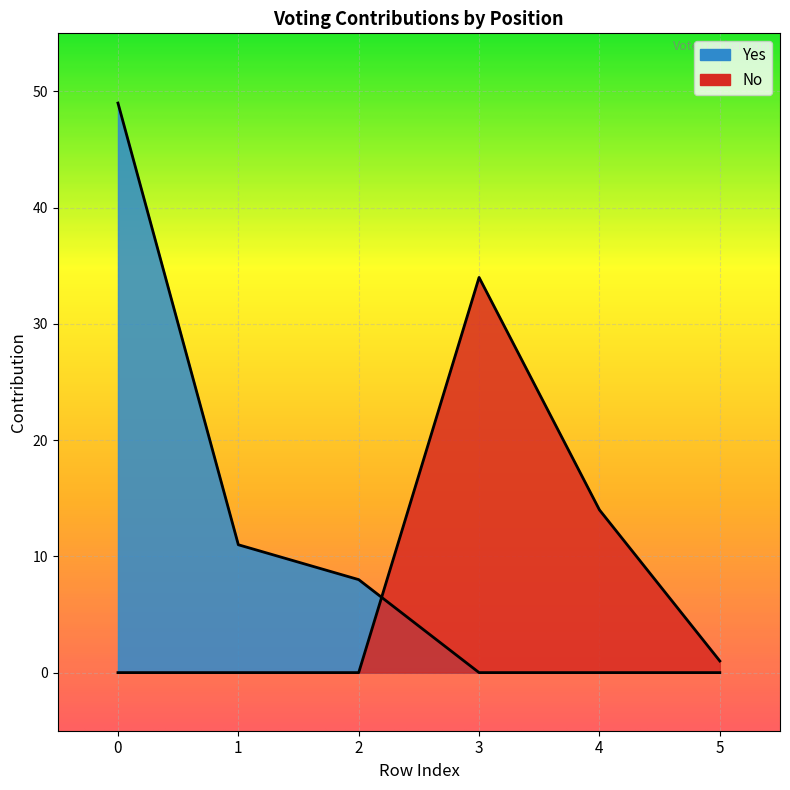

What is the total value across all series at 1?

11